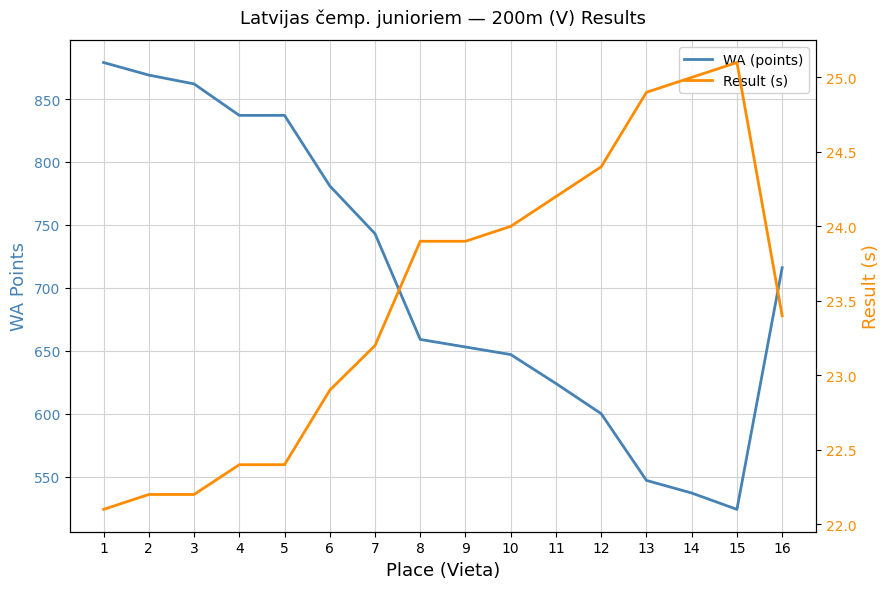

Where is the first local minimum for WA (points)?

15